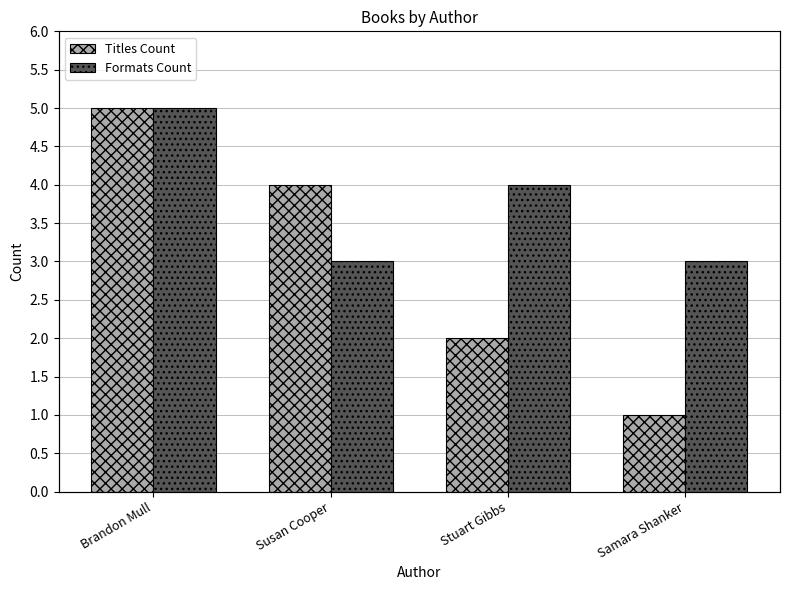

At which label does Titles Count first exceed 4?

Brandon Mull